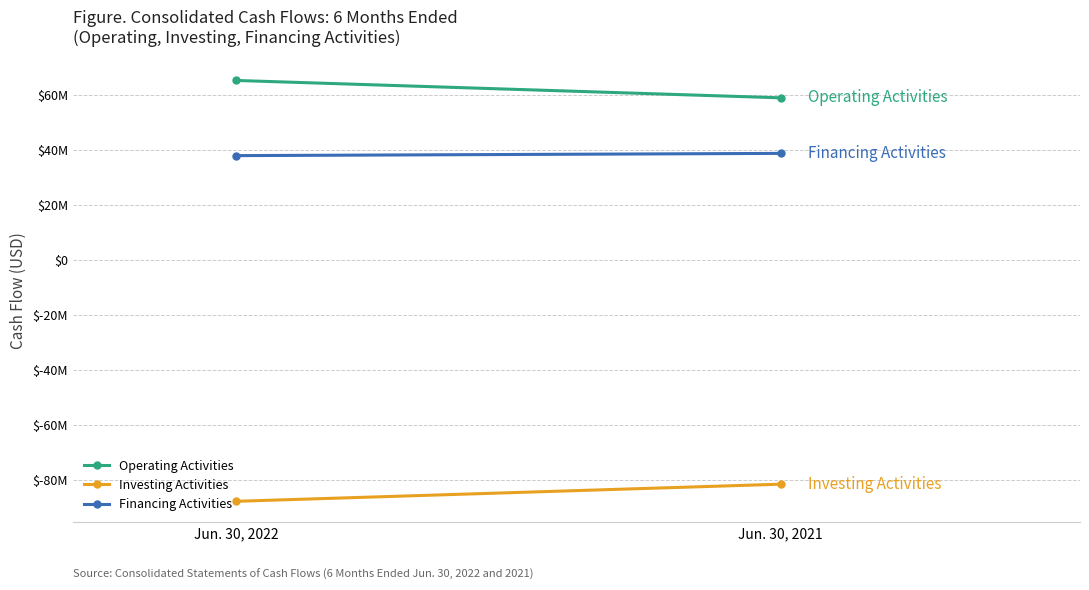

Read the Financing Activities value at Jun. 30, 2022.

37875000